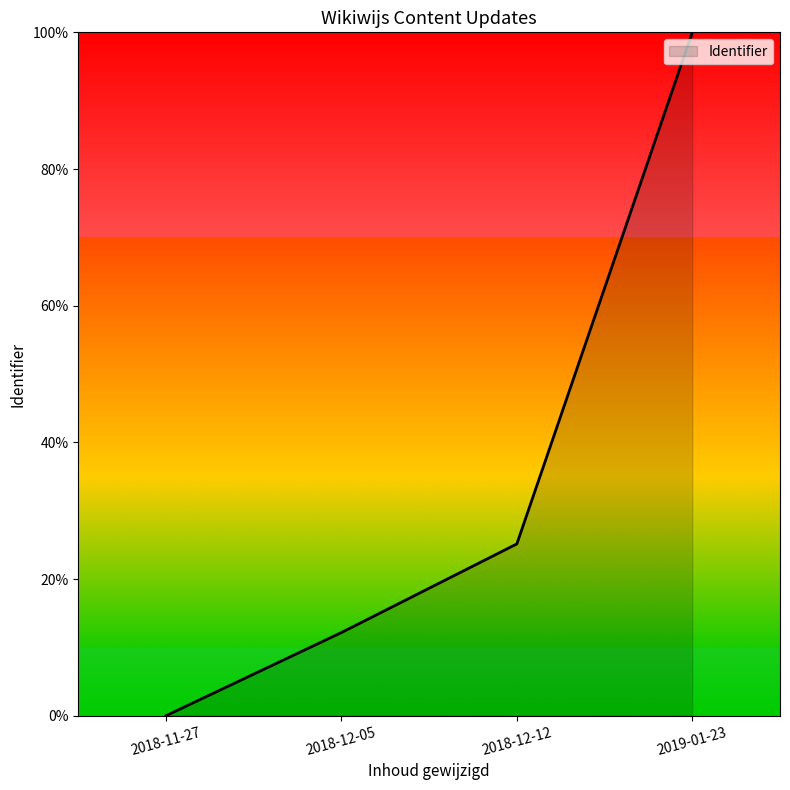

Does the chart display data point markers on the line(s)?

No